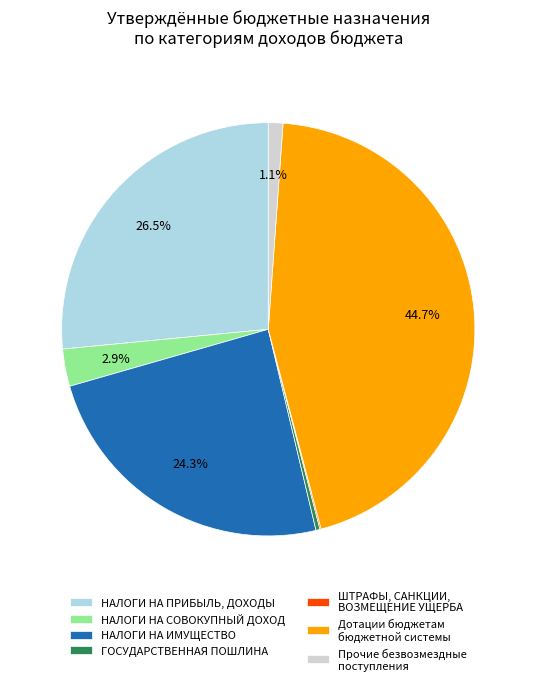

What percentage is the НАЛОГИ НА ИМУЩЕСТВО slice, to the nearest percent?

24%